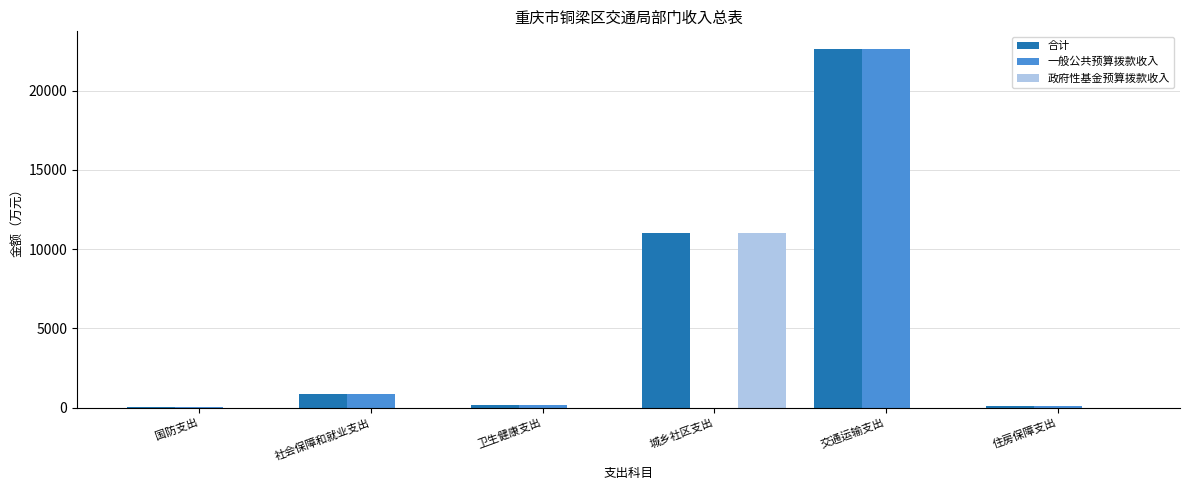

At which category is the sum across all series the highest?

交通运输支出